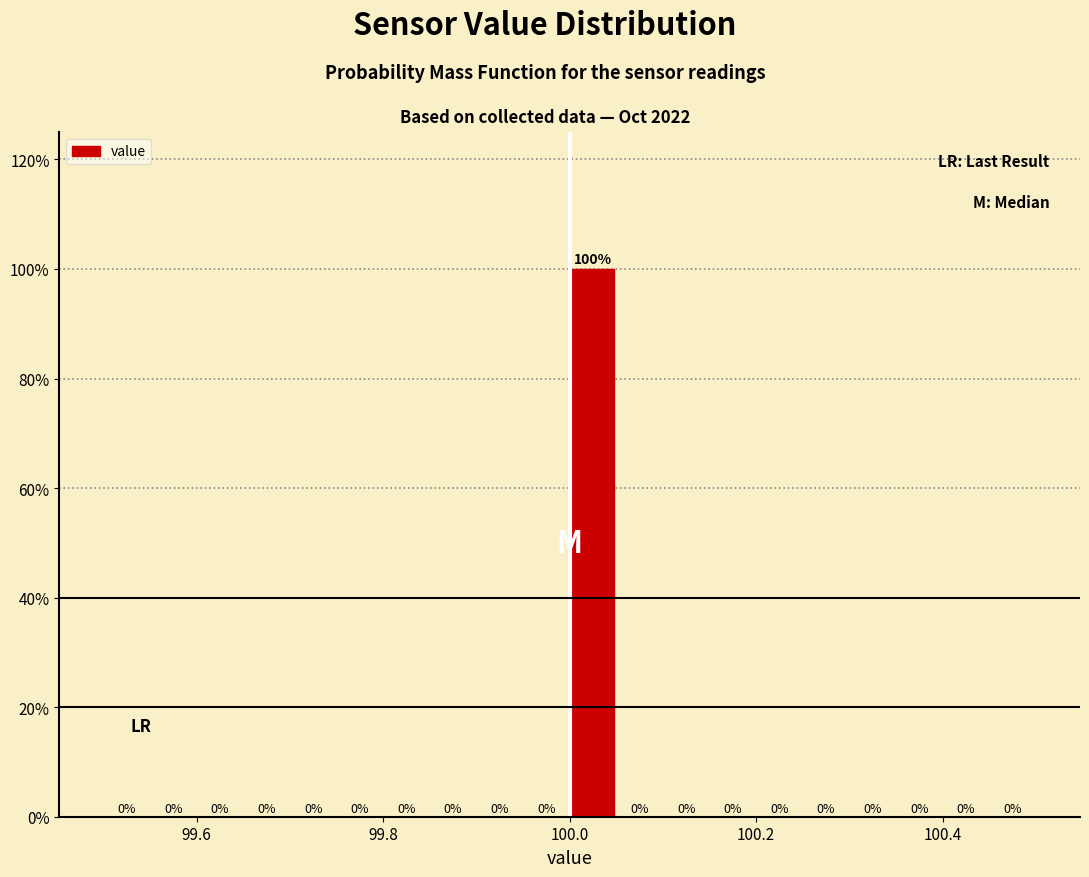

Around what value on the x-axis is the tallest bar? Give the approximate position of its centre, as read against the axis.

100.02